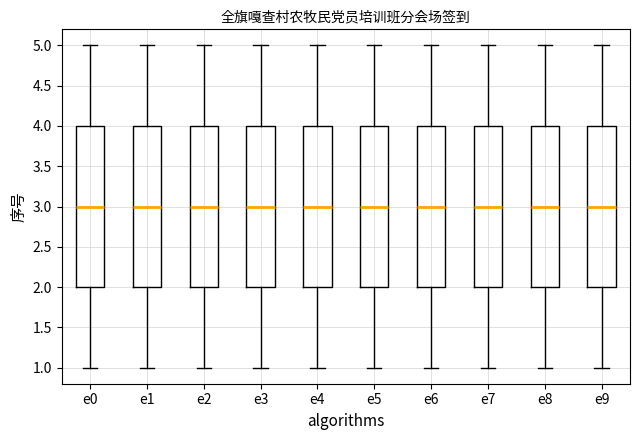

Where does the lower whisker of the box for e4 end on the y-axis? The values are not printed on the chart, so give them approximately, as read against the axis.

1